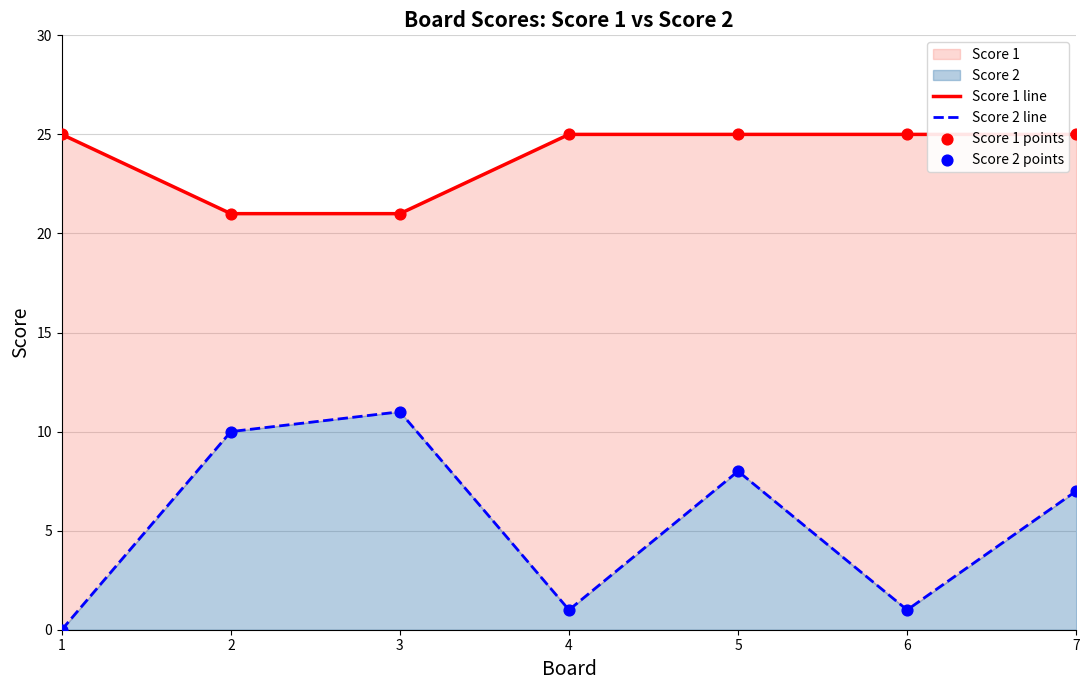

Which series has the largest total across all categories?

Score 1 line